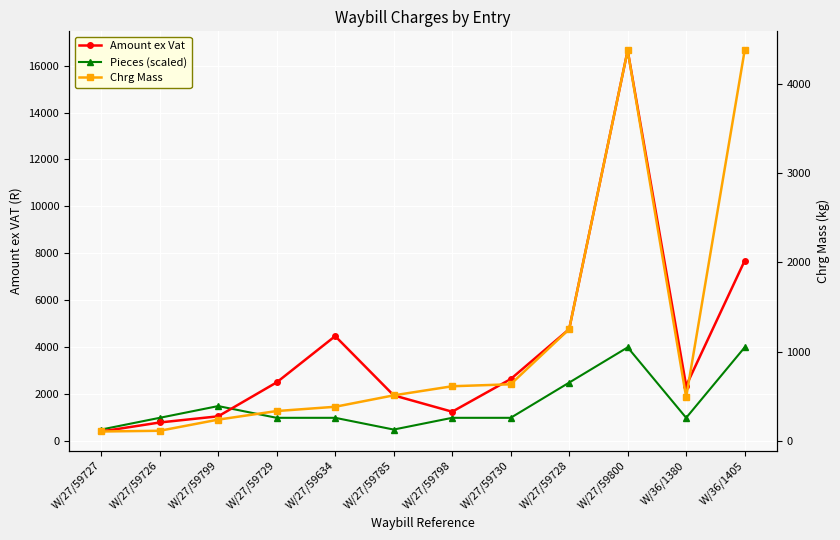

Reading left to right, extract all data points from this chart.

Amount ex Vat: W/27/59727=417.8	W/27/59726=801.4	W/27/59799=1064.0	W/27/59729=2509.5	W/27/59634=4478.7	W/27/59785=1956.6	W/27/59798=1259.9	W/27/59730=2649.6	W/27/59728=4775.7	W/27/59800=16645.0	W/36/1380=2361.4	W/36/1405=7687.5
Pieces (scaled): W/27/59727=500.0	W/27/59726=1000.0	W/27/59799=1500.0	W/27/59729=1000.0	W/27/59634=1000.0	W/27/59785=500.0	W/27/59798=1000.0	W/27/59730=1000.0	W/27/59728=2500.0	W/27/59800=4000.0	W/36/1380=1000.0	W/36/1405=4000.0
Chrg Mass: W/27/59727=106.0	W/27/59726=114.0	W/27/59799=239.0	W/27/59729=335.0	W/27/59634=383.0	W/27/59785=511.0	W/27/59798=613.0	W/27/59730=635.0	W/27/59728=1253.0	W/27/59800=4377.0	W/36/1380=490.0	W/36/1405=4377.0